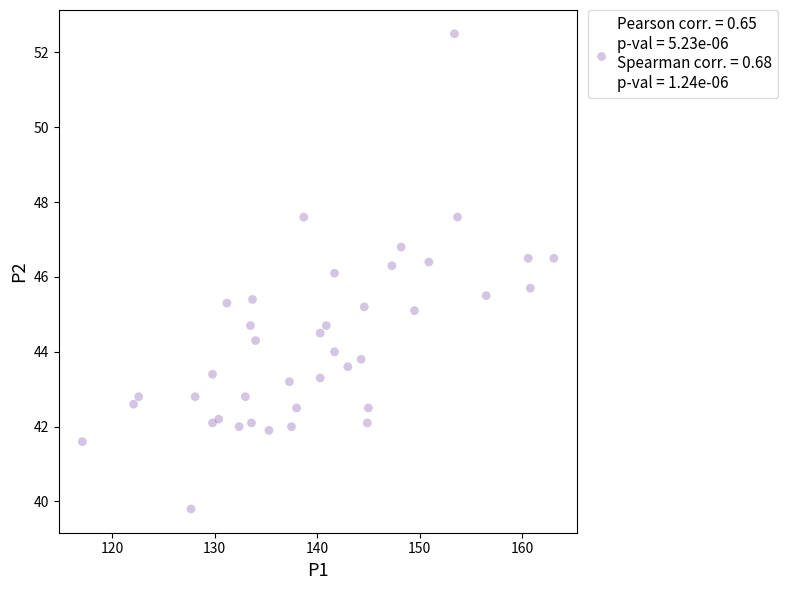

What is the range of Y values (max minus min)?

12.7